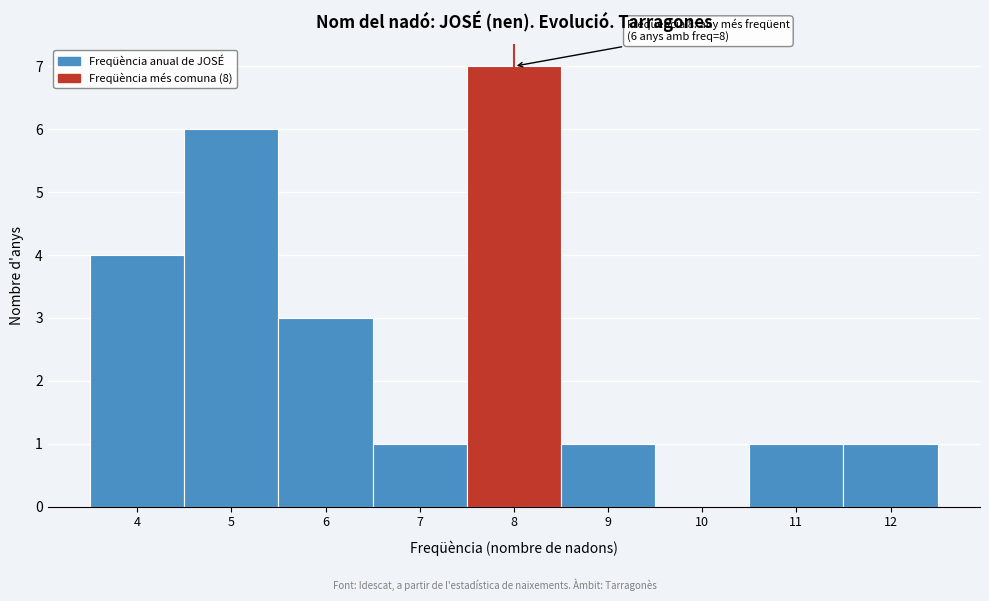

Over which range of the x-axis is the bar tallest?

7.5 to 8.5